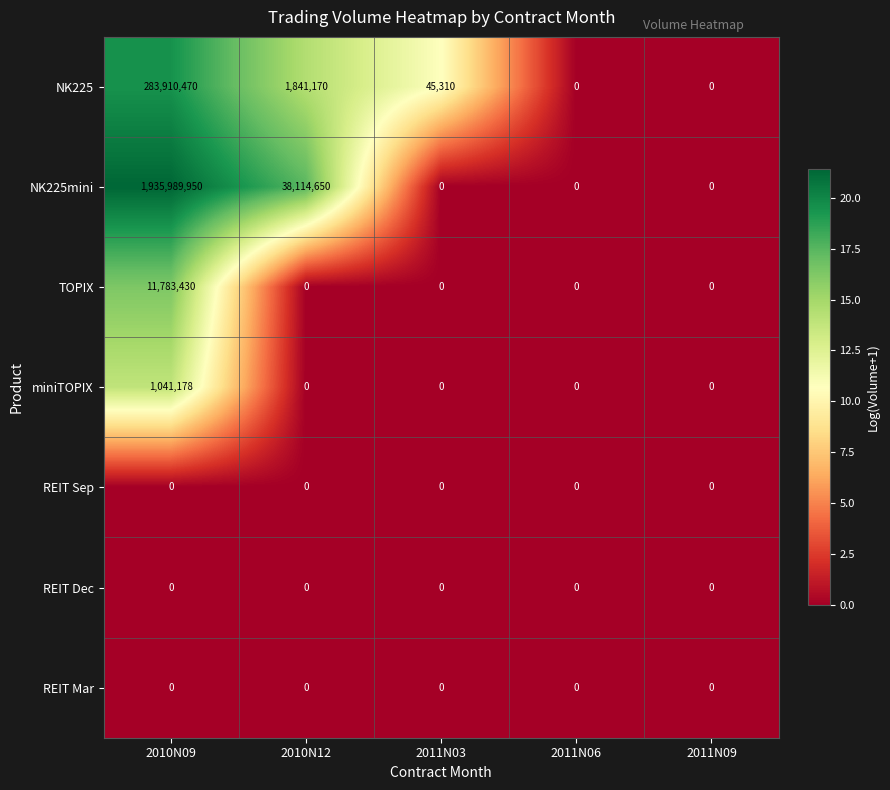

At how many categories does at least one series exceed 1?

3